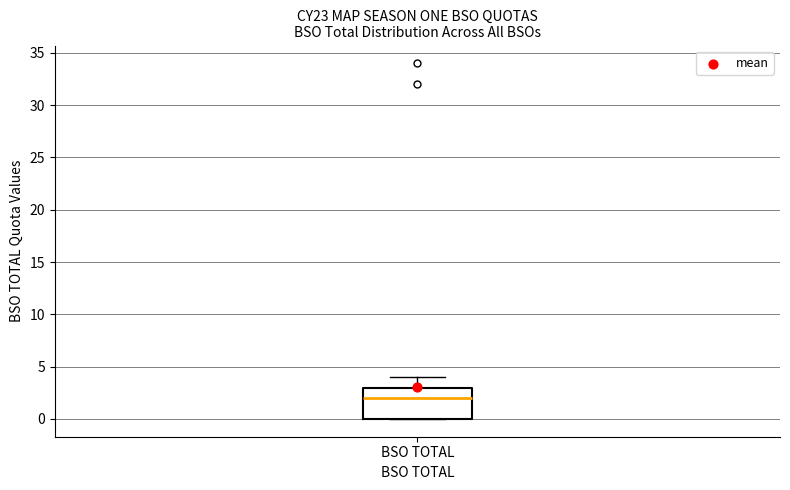

Read this box plot against the y-axis: the position of the median line, the range covered by the box, and the ends of both whiskers. The values are not printed on the chart, so give them approximately, as read against the axis.

median 2, box 0 to 3, whiskers 0 to 4